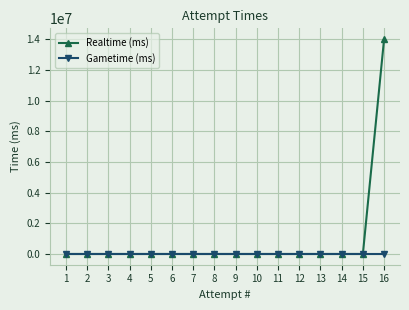

What are all the series names shown in the legend?

Realtime (ms), Gametime (ms)